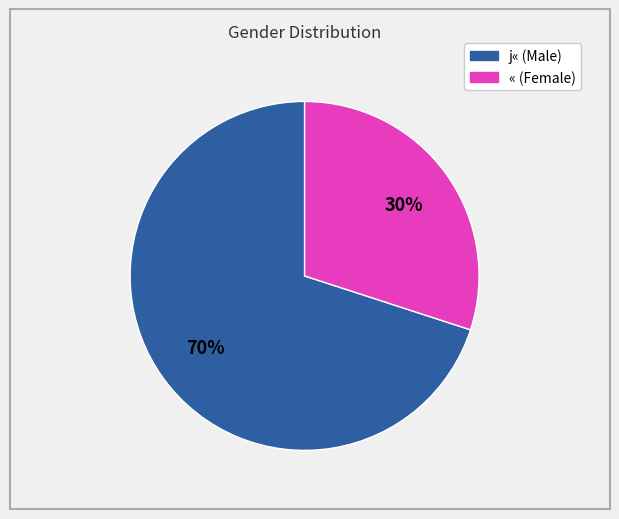

To the nearest percent, what is the average slice percentage?

50%